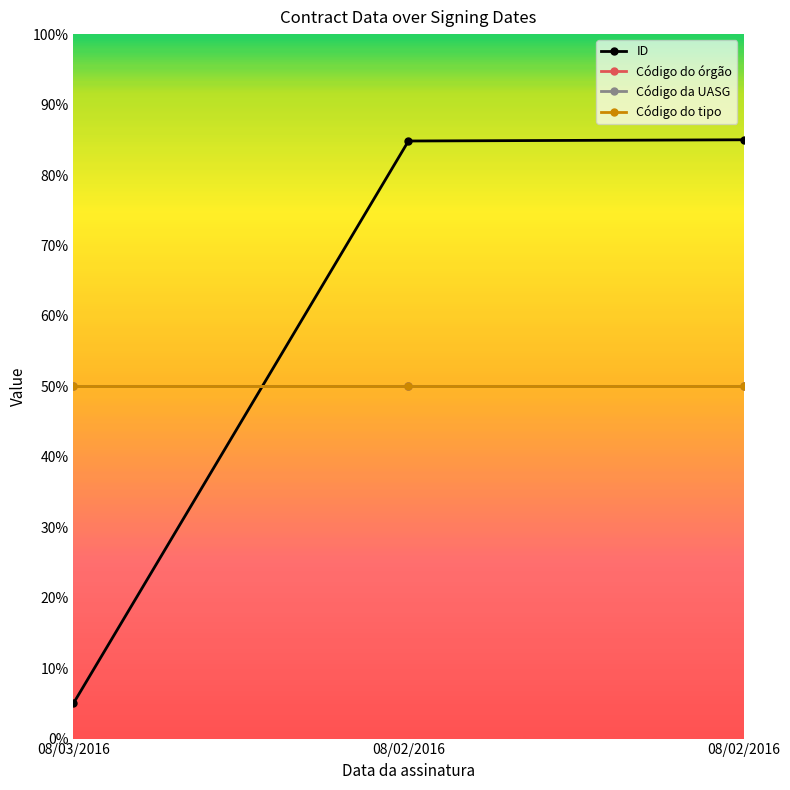

Reading left to right, transcribe all the data shown in this chart.

ID: 5.0	84.8	85.0
Código do órgão: 50.0	50.0	50.0
Código da UASG: 50.0	50.0	50.0
Código do tipo: 50.0	50.0	50.0